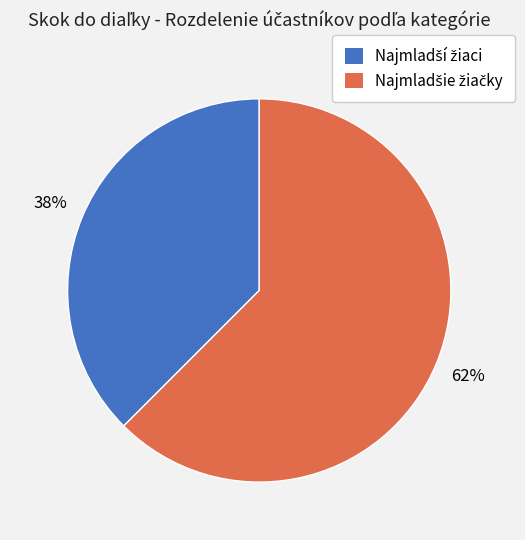

To the nearest percent, what is the average slice percentage?

50%